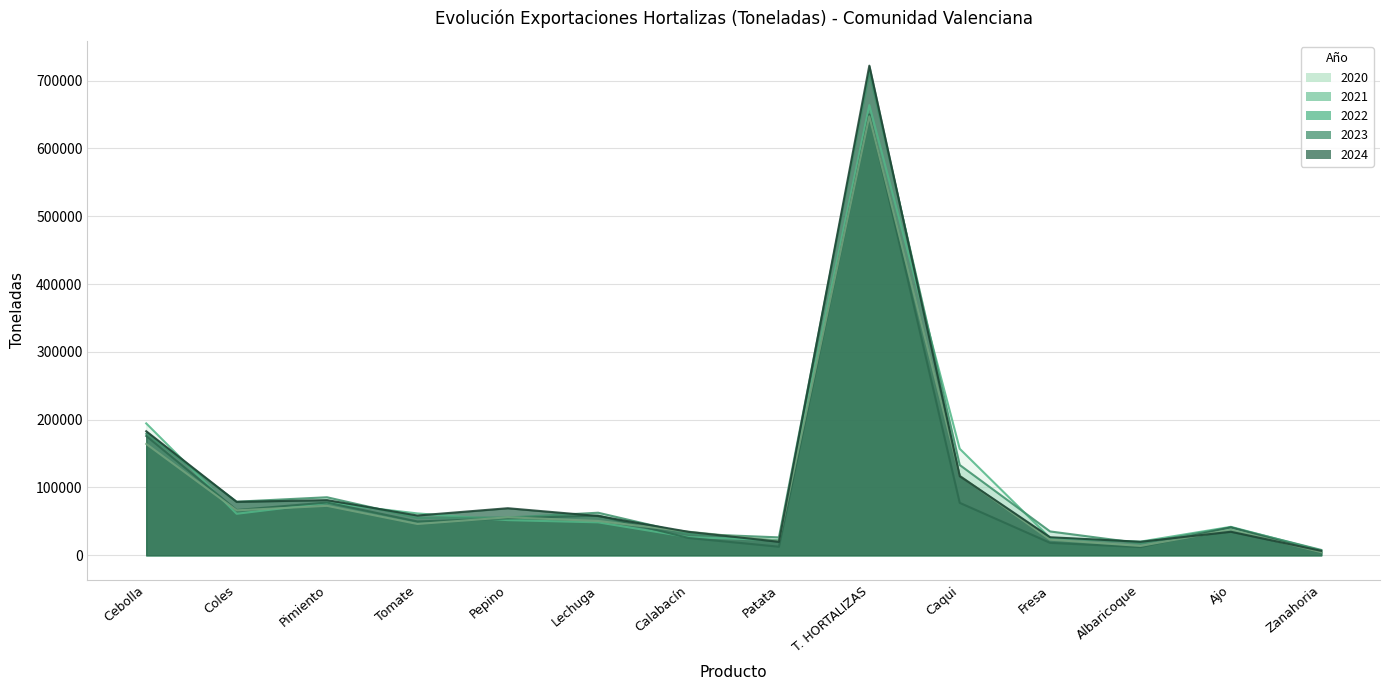

What are all the series names shown in the legend?

2020, 2021, 2022, 2023, 2024